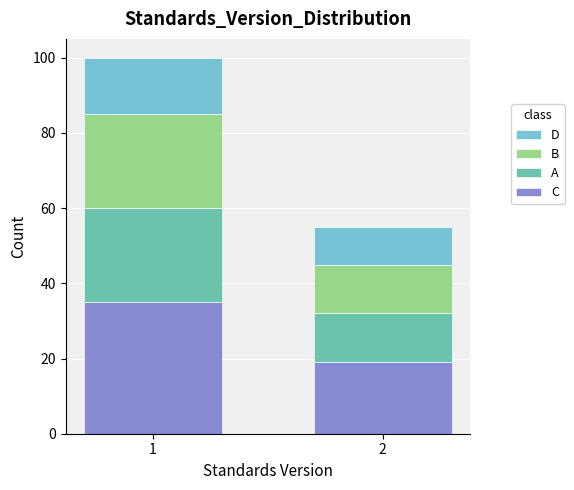

Reading left to right, what are the values for C?

1=35	2=19